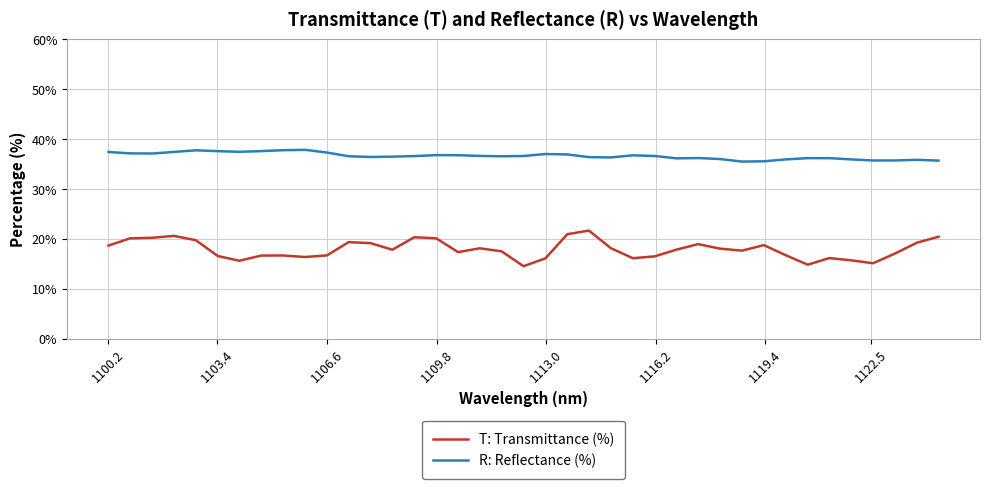

True or false: R: Reflectance (%) has more than 0 interior local peaks.

True